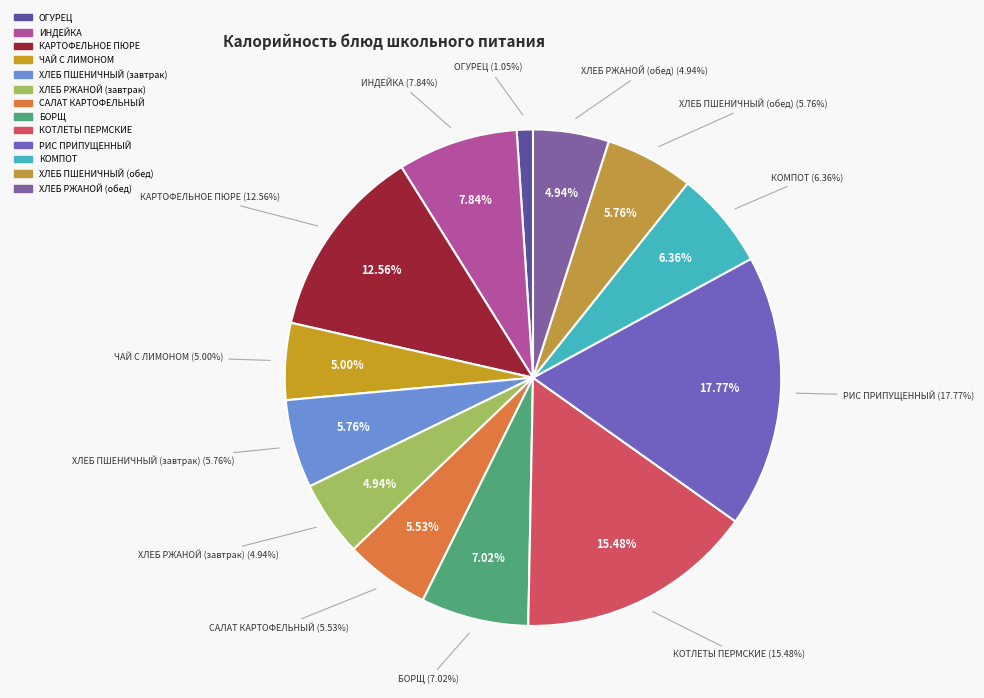

Which has a higher value, ХЛЕБ ПШЕНИЧНЫЙ(30) завтрак or КОТЛЕТЫ ПЕРМСКИЕ 90?

КОТЛЕТЫ ПЕРМСКИЕ 90